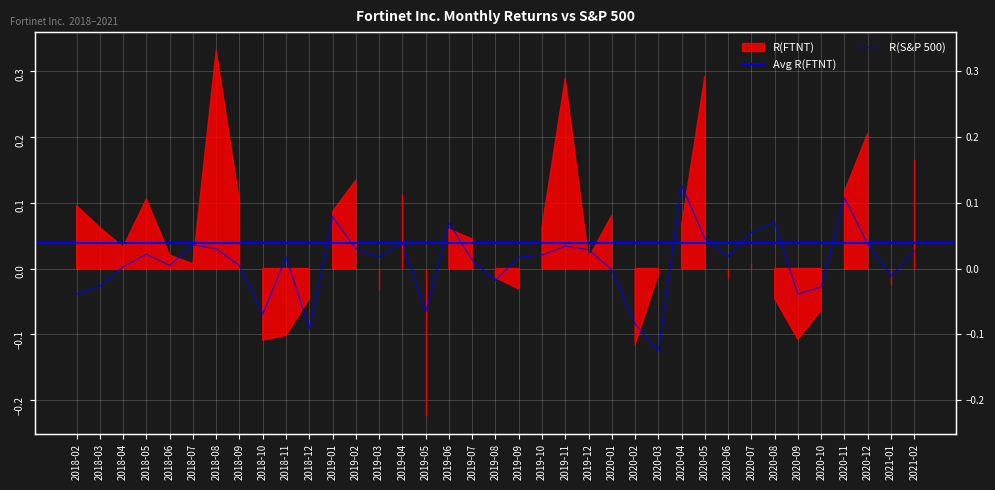

Which has a higher value, 2018-05 or 2019-06?

2019-06